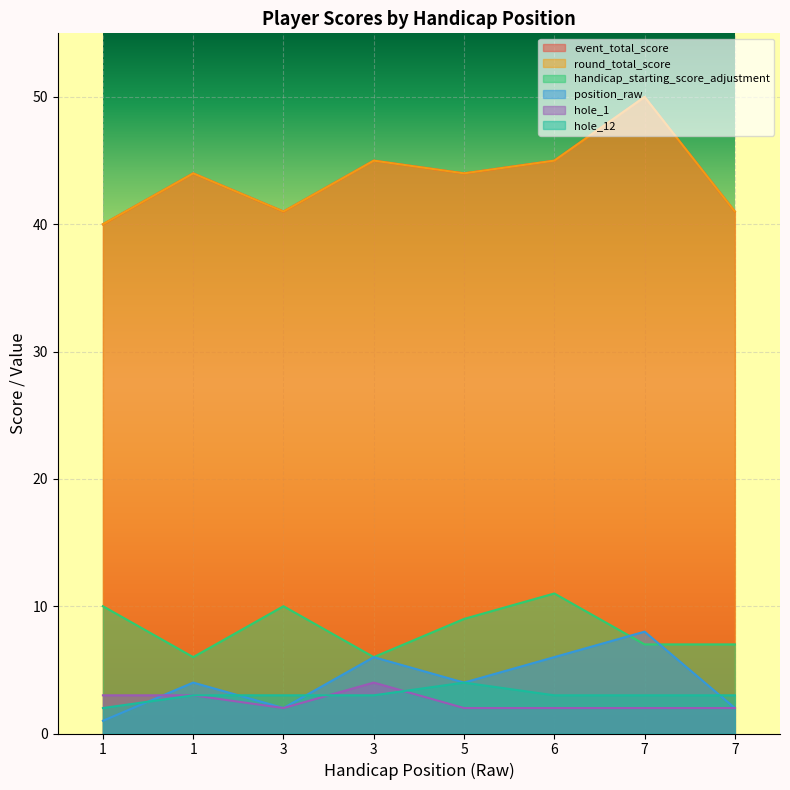

True or false: position_raw has more than 2 interior local peaks.

True